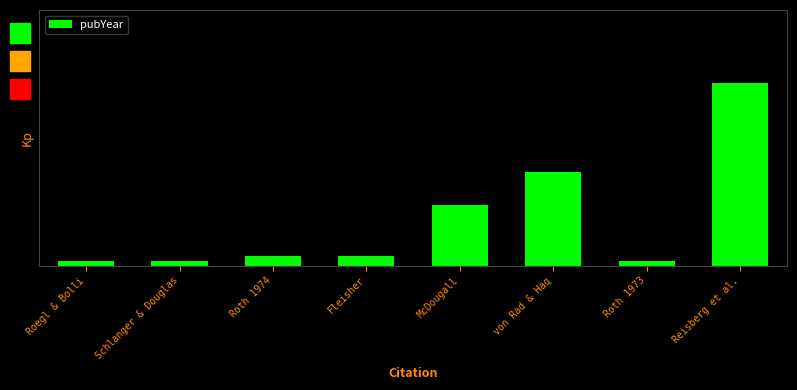

Is it true that the value at Schlanger & Douglas is 0.1?

True